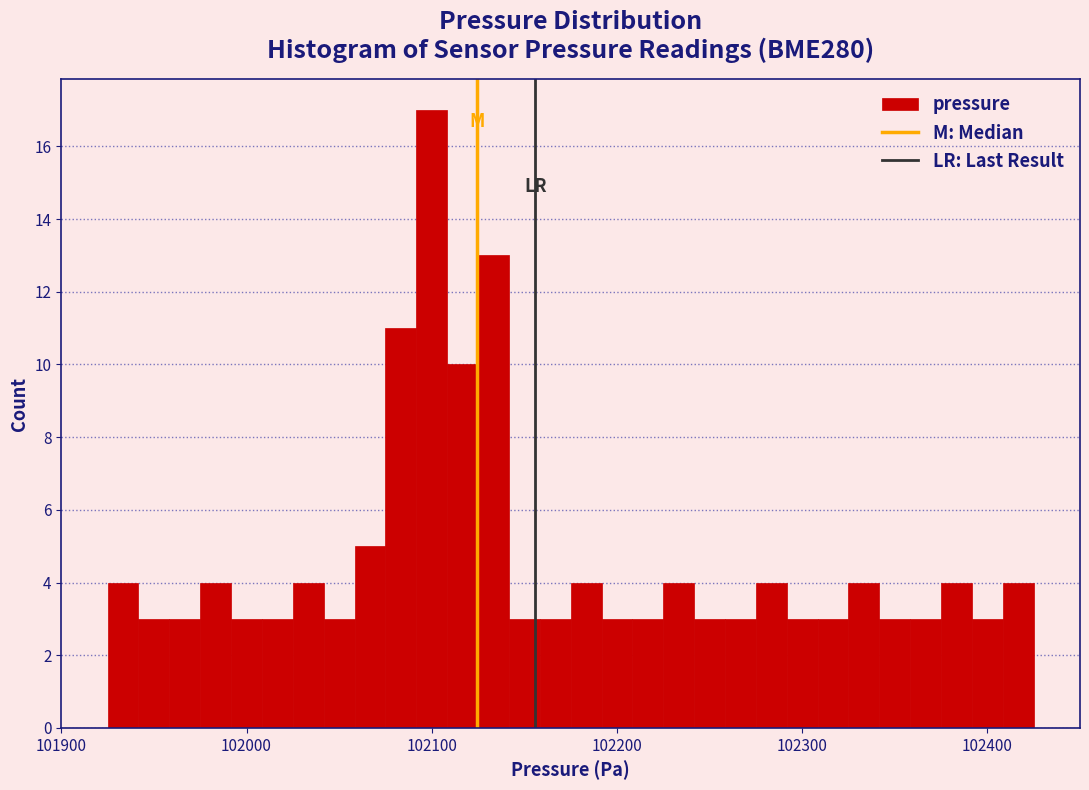

Around what value on the x-axis is the tallest bar? Give the approximate position of its centre, as read against the axis.

102100